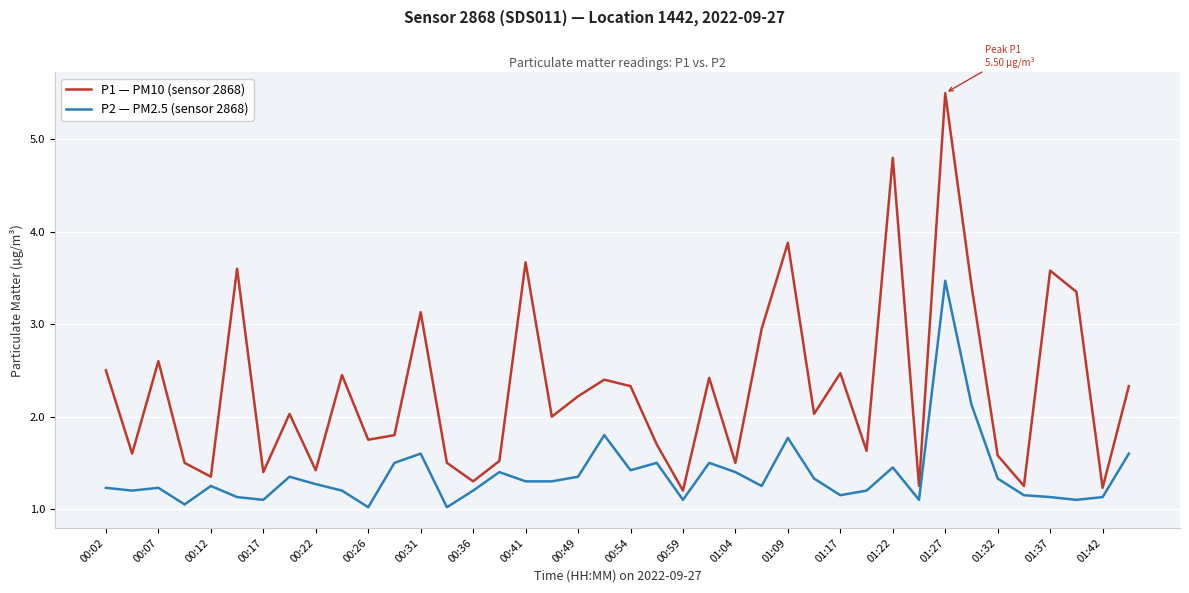

What is the greatest value displayed?

5.5